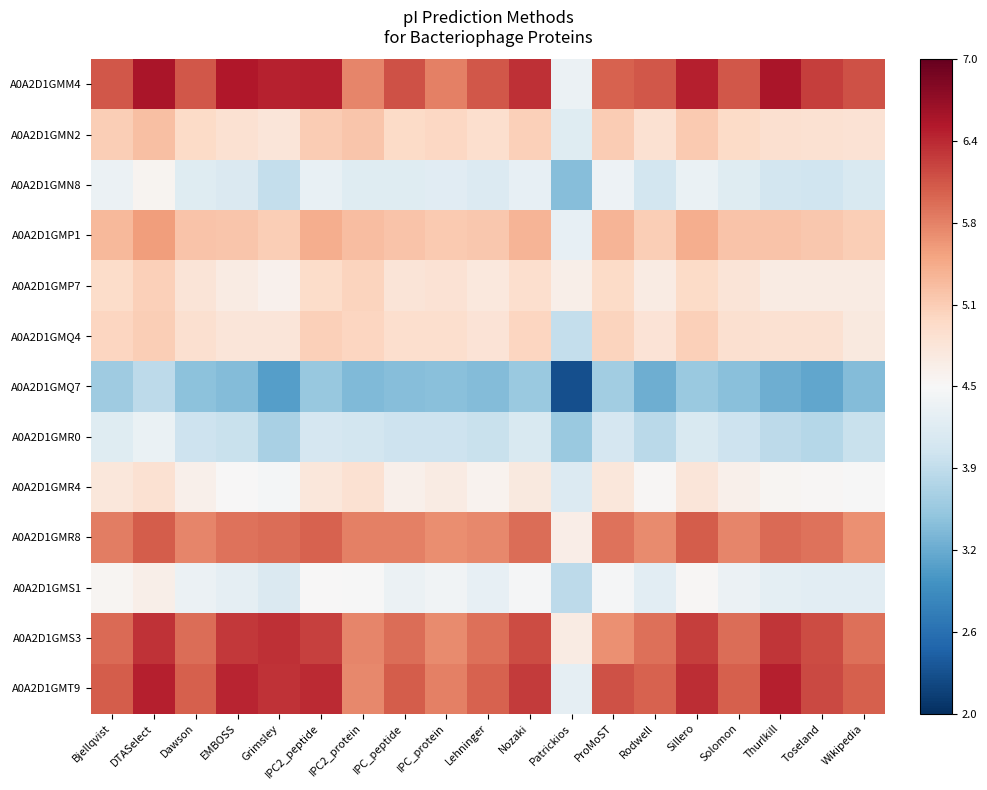

How many categories are shown in the chart?

19